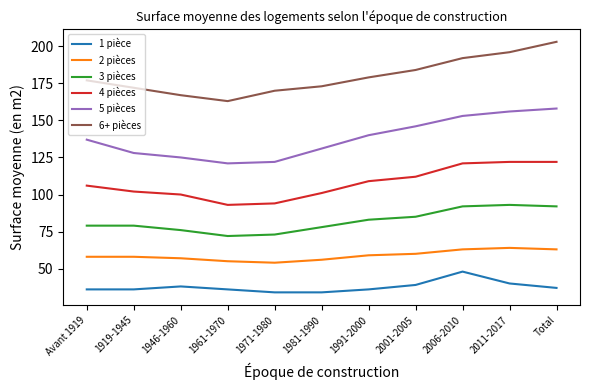

At how many categories does at least one series exceed 87?

11